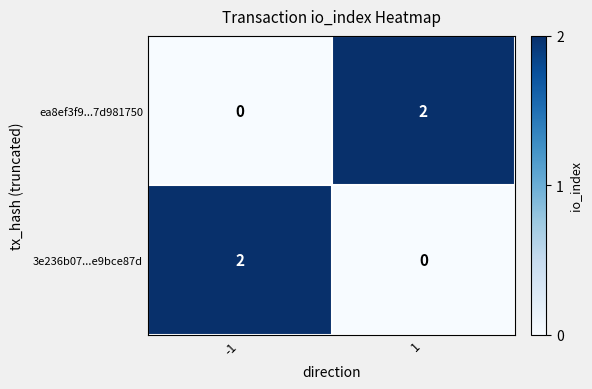

The value of ea8ef3f9...7d981750 at 1 is 0. True or false?

False